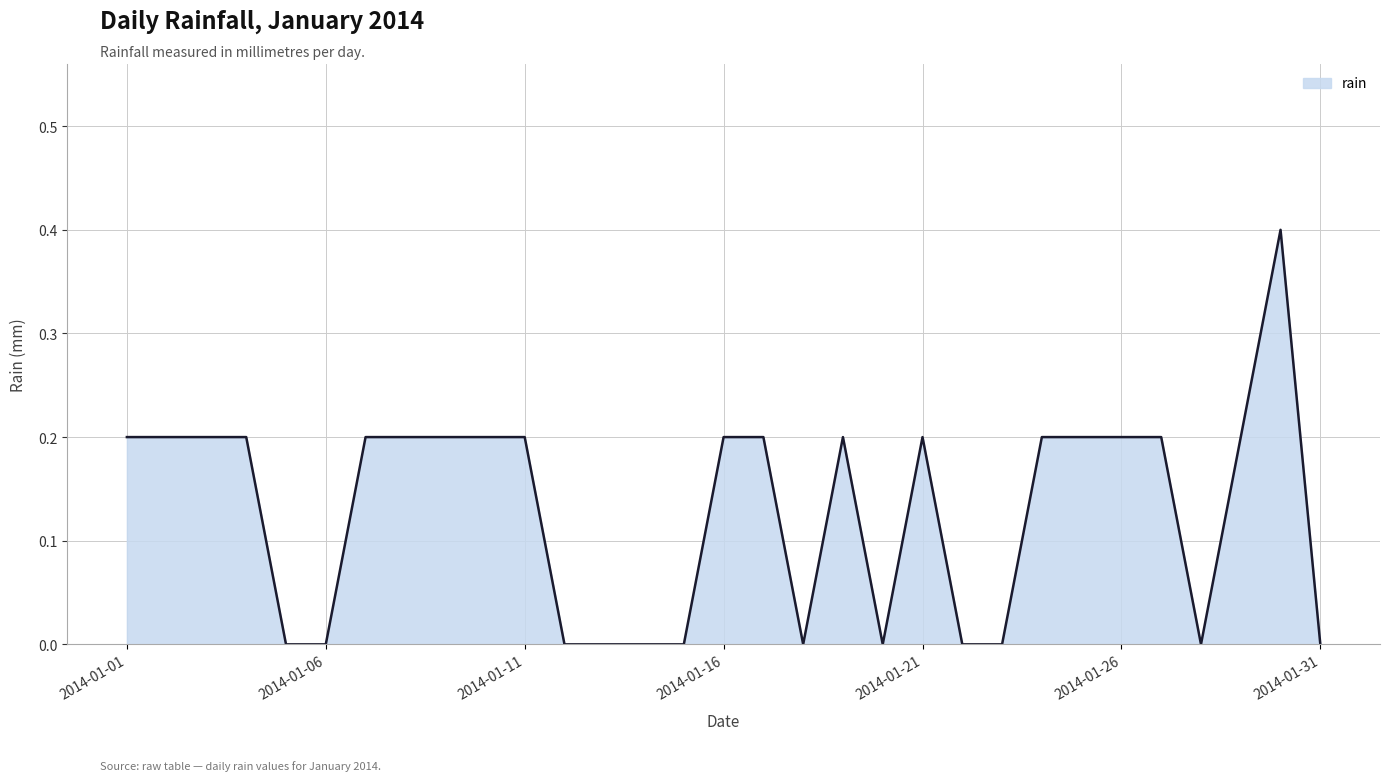

What is the greatest value displayed?

0.4